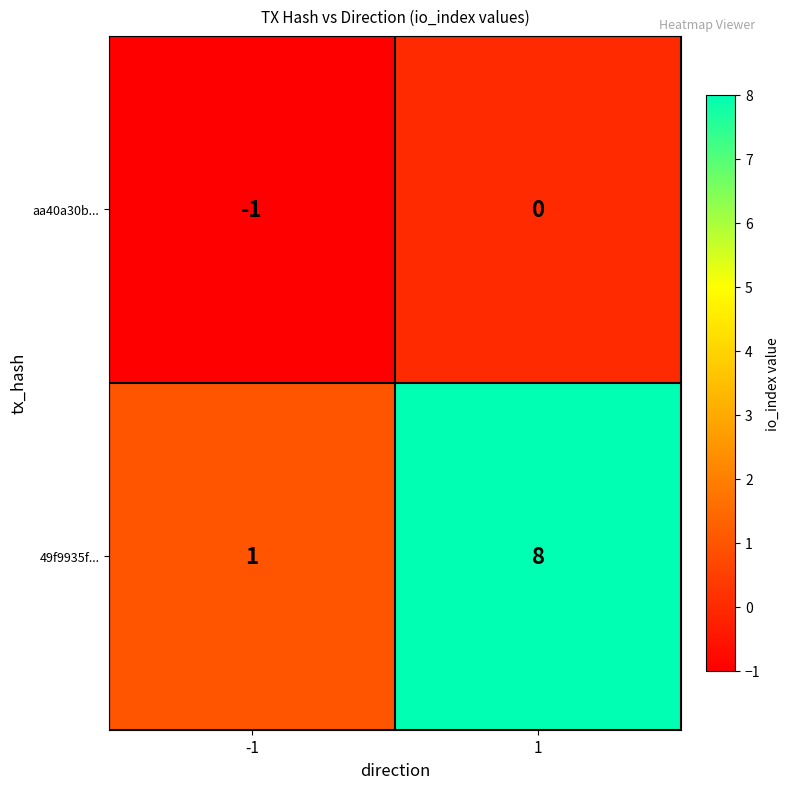

Reading left to right, extract all data points from this chart.

aa40a30b...: -1	0
49f9935f...: 1	8